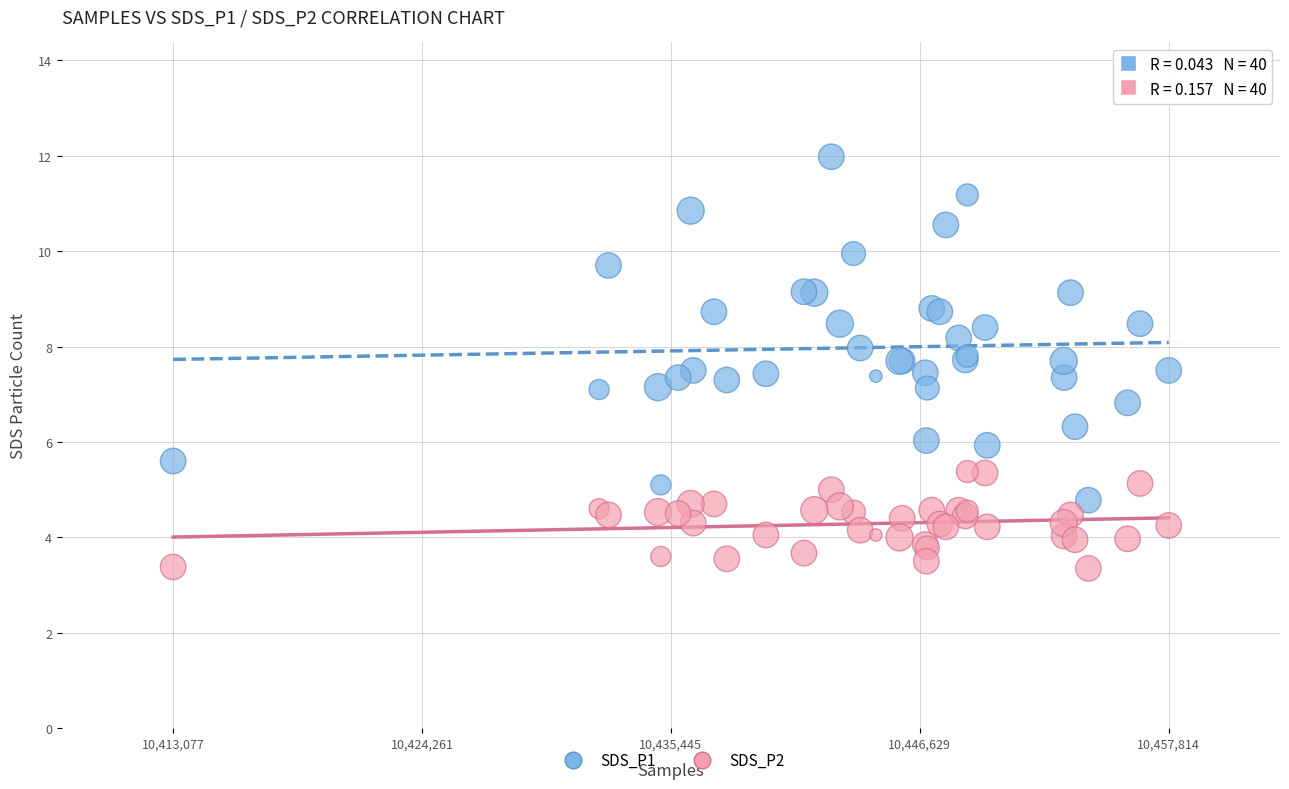

Which series contains the lowest Y value?

SDS_P2